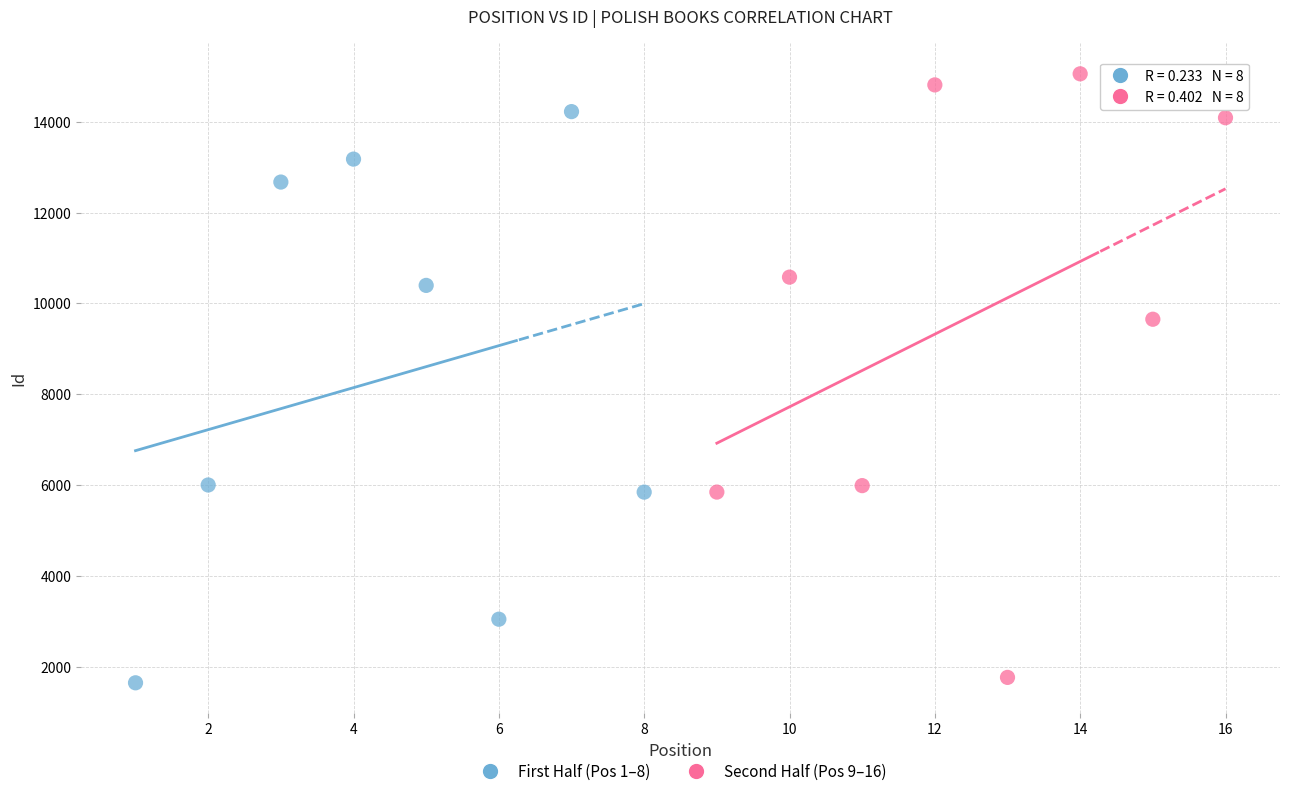

Which series reaches the maximum Y coordinate?

Second Half (Pos 9–16)